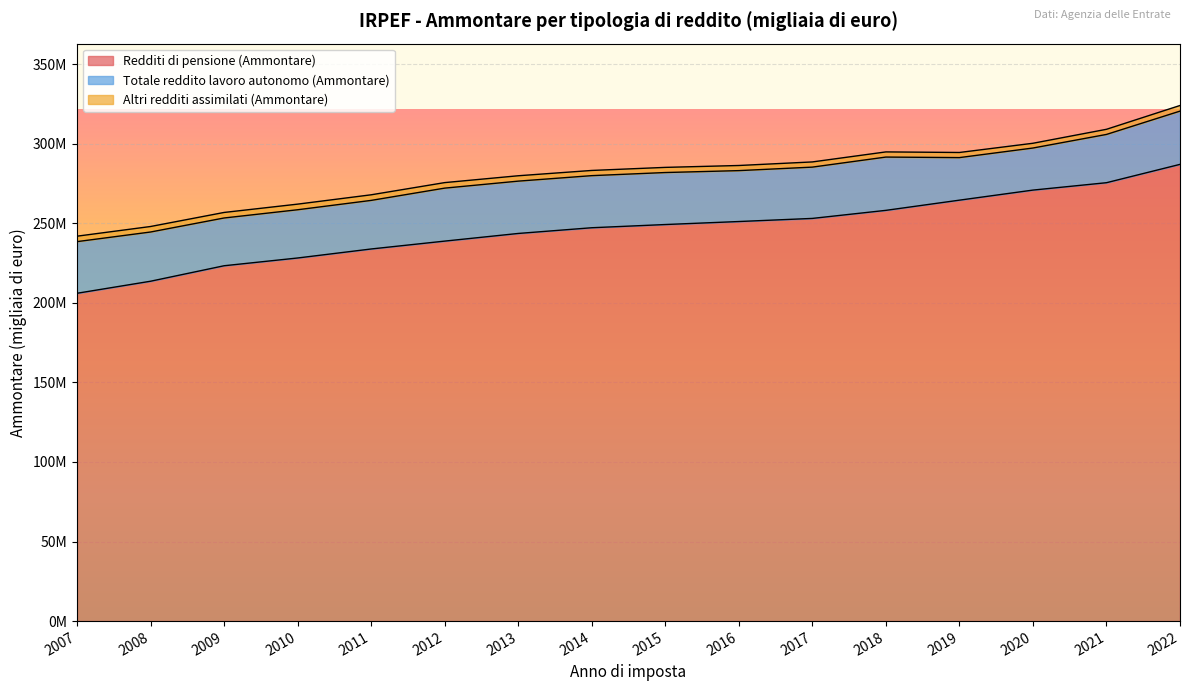

What are all the series names shown in the legend?

Redditi di pensione (Ammontare), Altri redditi assimilati (Ammontare), Totale reddito lavoro autonomo (Ammontare)